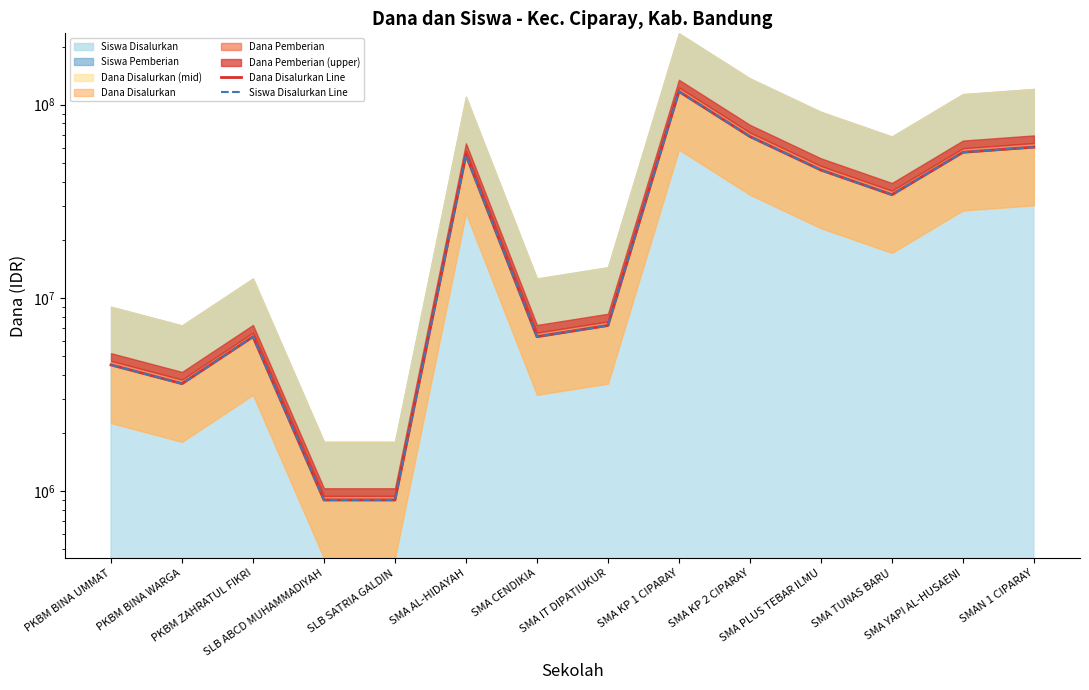

Reading right to left, extract all data points from this chart.

Dana Disalurkan Line: 60300000	56700000	34200000	45900000	68400000	117000000	7200000	6300000	54900000	900000	900000	6300000	3600000	4500000
Siswa Disalurkan Line: 60300000	56700000	34200000	45900000	68400000	117000000	7200000	6300000	54900000	900000	900000	6300000	3600000	4500000